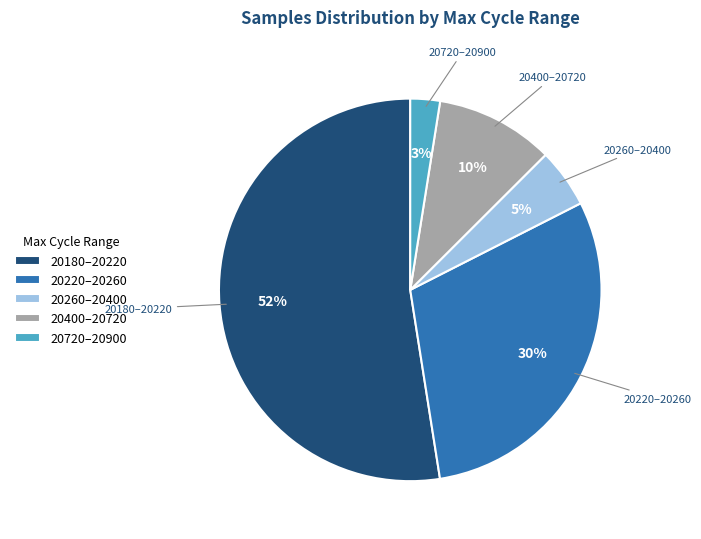

Approximately how many times larger is the value at 20400–20720 compared to 20260–20400?

2.0